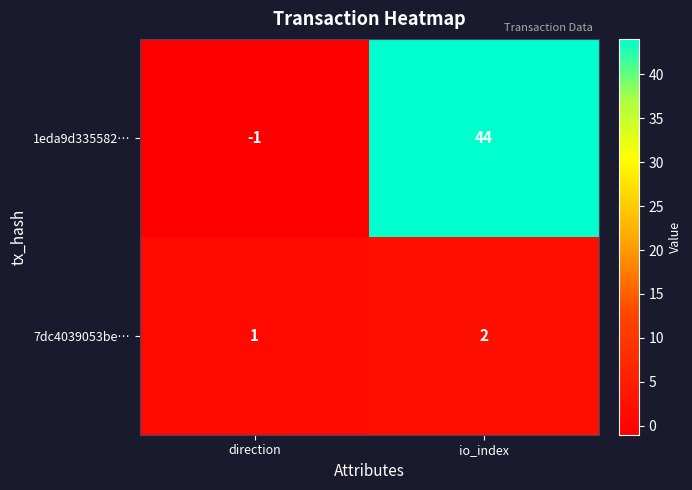

Rank the series by their maximum value, from highest to lowest.

1eda9d335582…, 7dc4039053be…